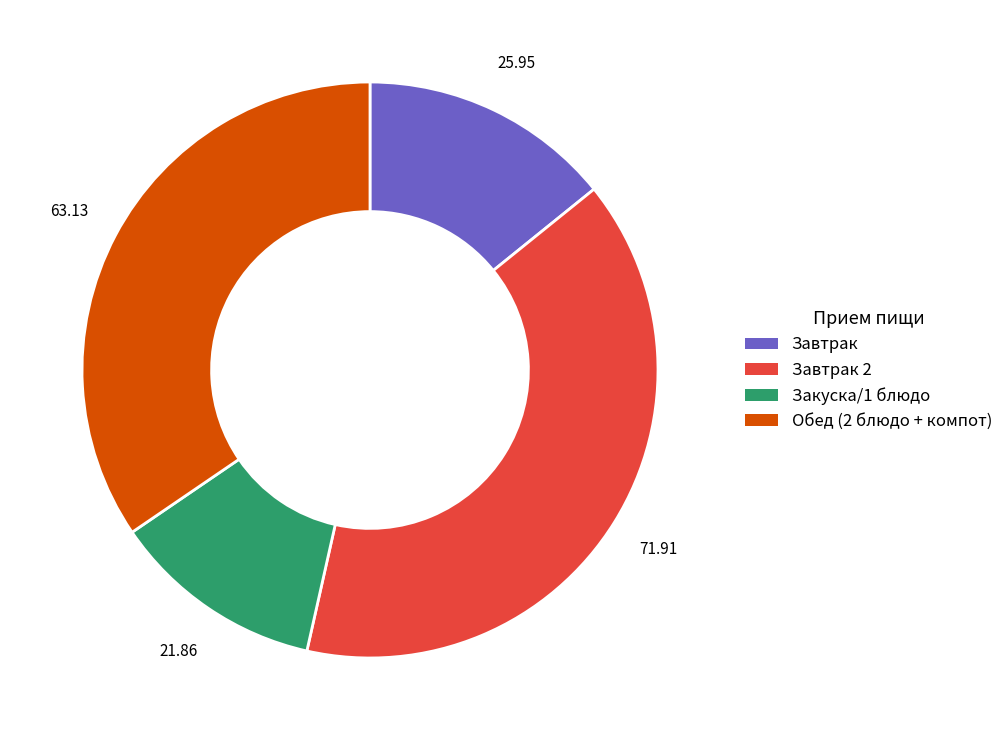

Between Завтрак and Завтрак 2, which is larger?

Завтрак 2